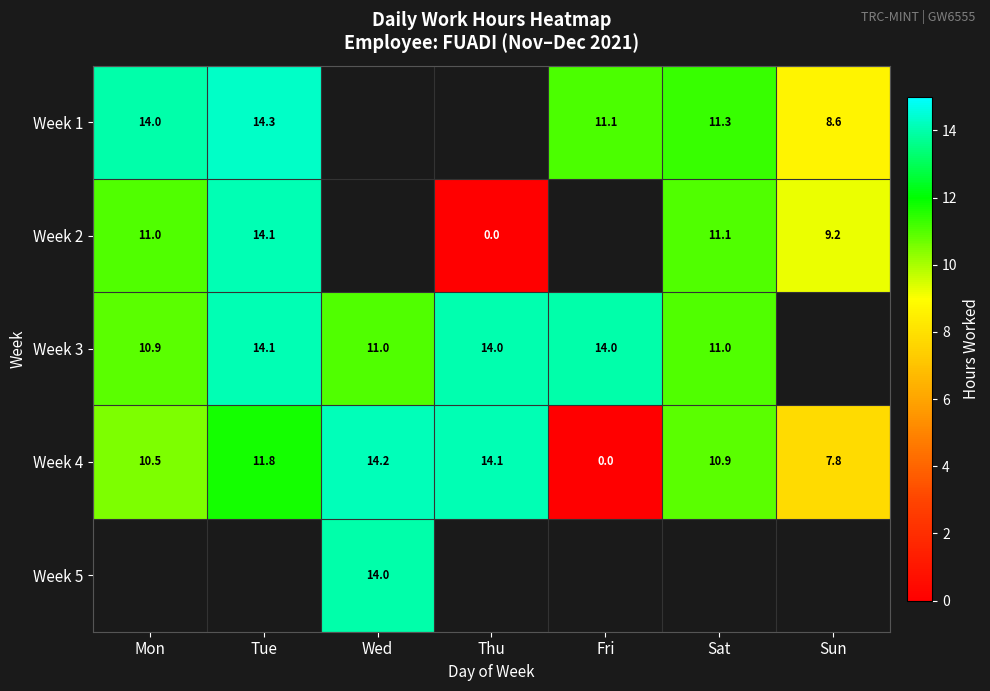

At which label does Week 4 reach its minimum?

Fri